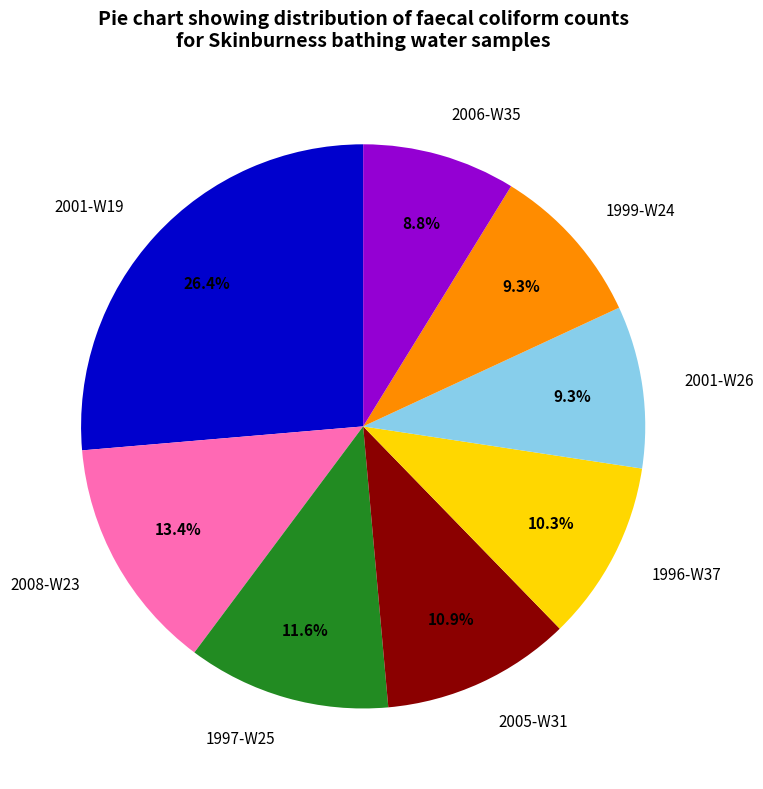

Between 2006-W35 and 2008-W23, which is larger?

2008-W23